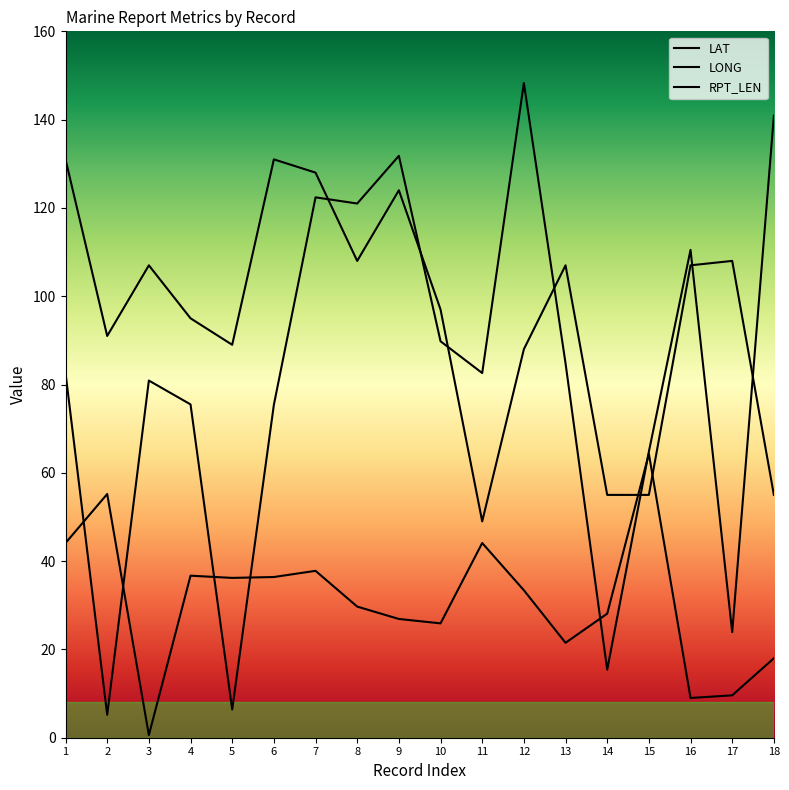

List the series in order of their peak value, lowest first.

LAT, RPT_LEN, LONG